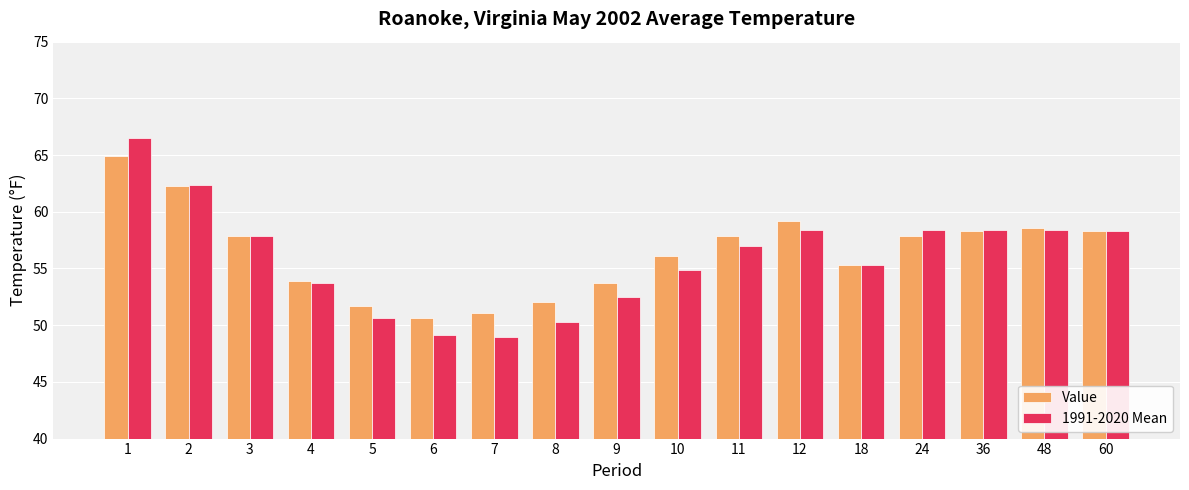

What is the total value across all series at 12?

117.6